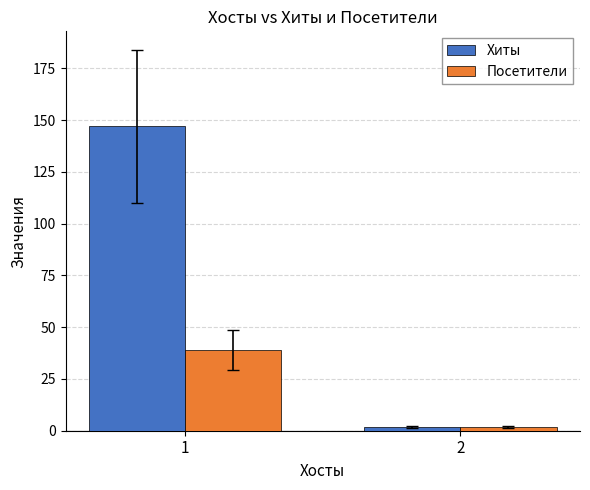

At how many categories does at least one series exceed 92?

1